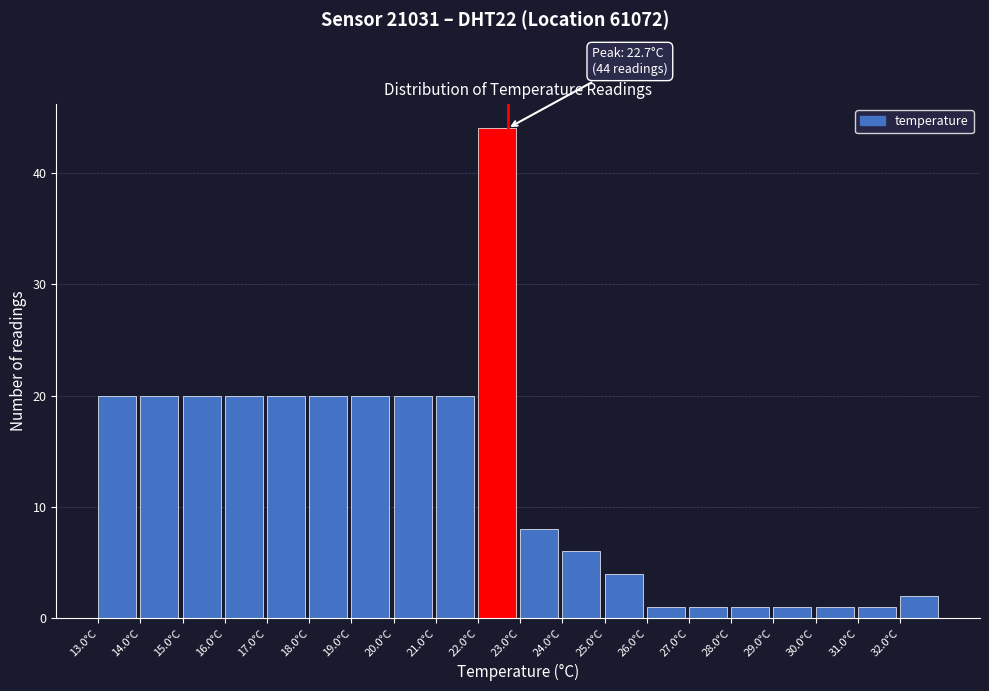

Over which range of the x-axis is the bar tallest?

22 to 23